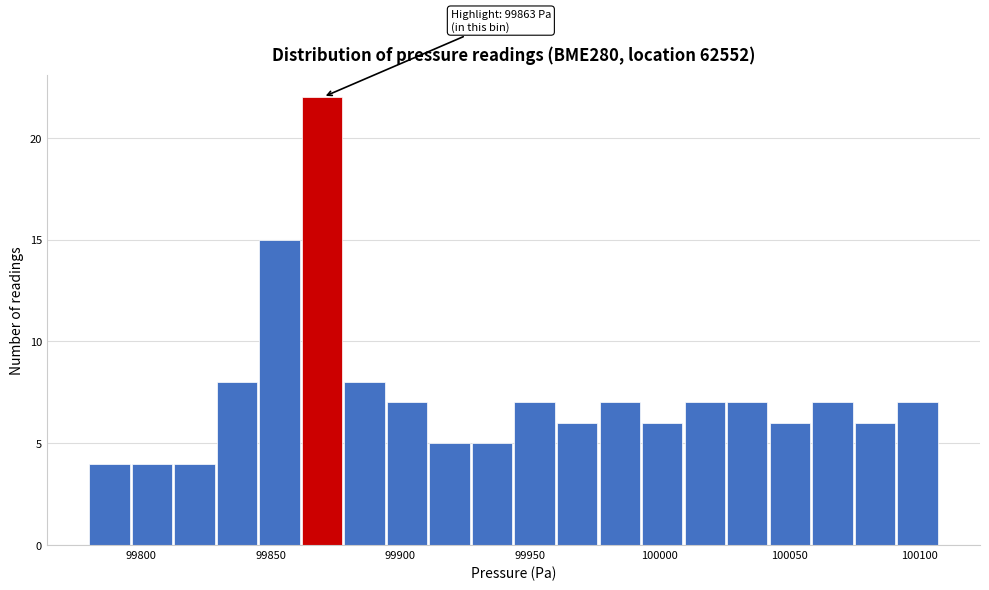

Read against the x-axis, roughly where is the centre of the tallest bar?

99870